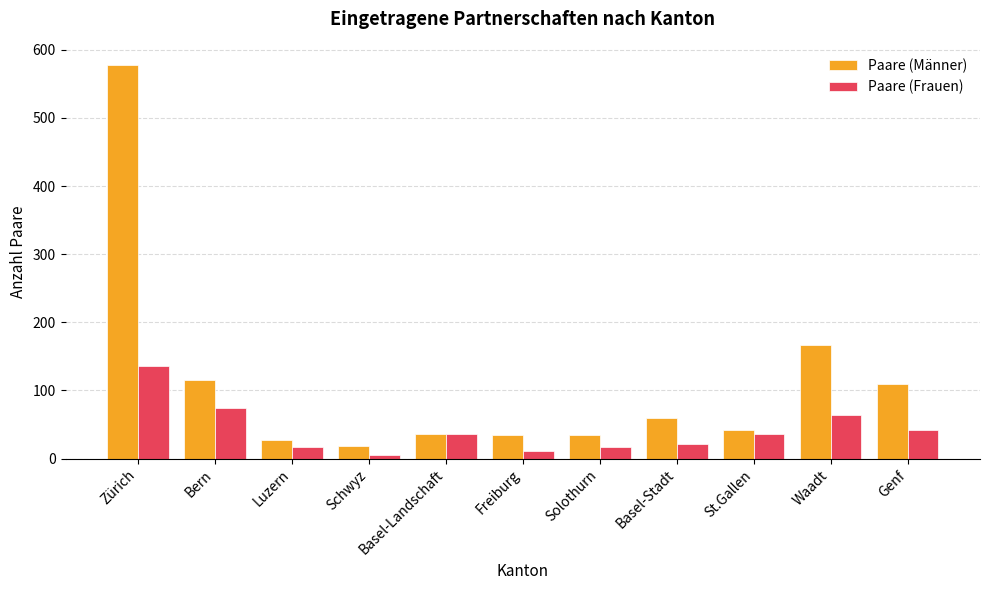

At which category does the chart reach its minimum across all series?

Schwyz